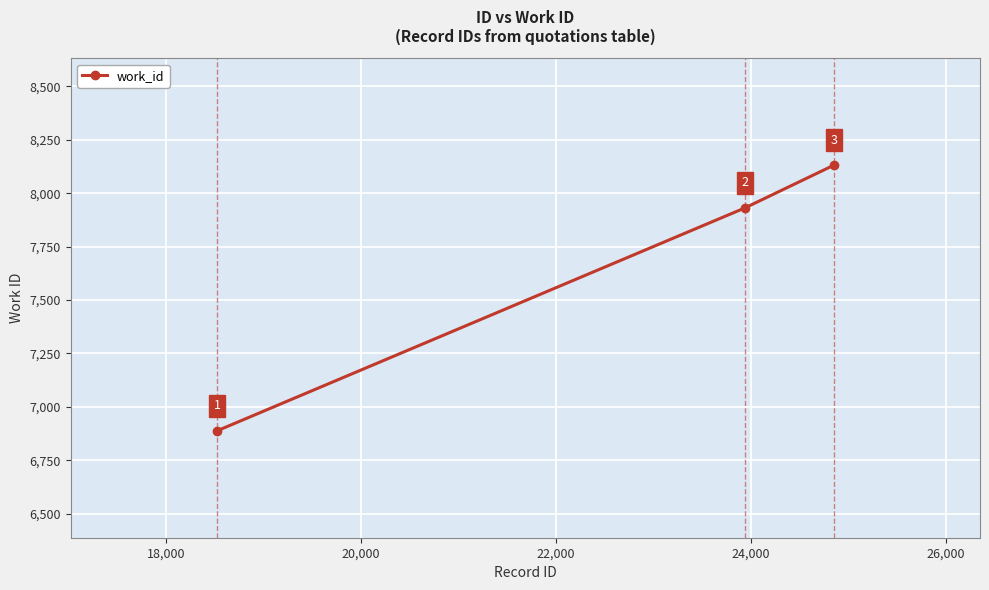

What is the value of the 1st point from the left?

6888